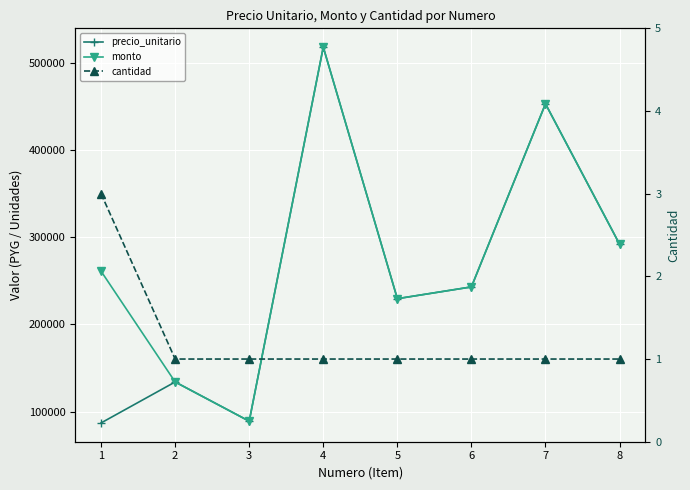

Reading left to right, list all the values displayed in this chart.

precio_unitario: 87000	134000	89000	518000	229500	243000	453000	292000
monto: 261000	134000	89000	518000	229500	243000	453000	292000
cantidad: 3	1	1	1	1	1	1	1